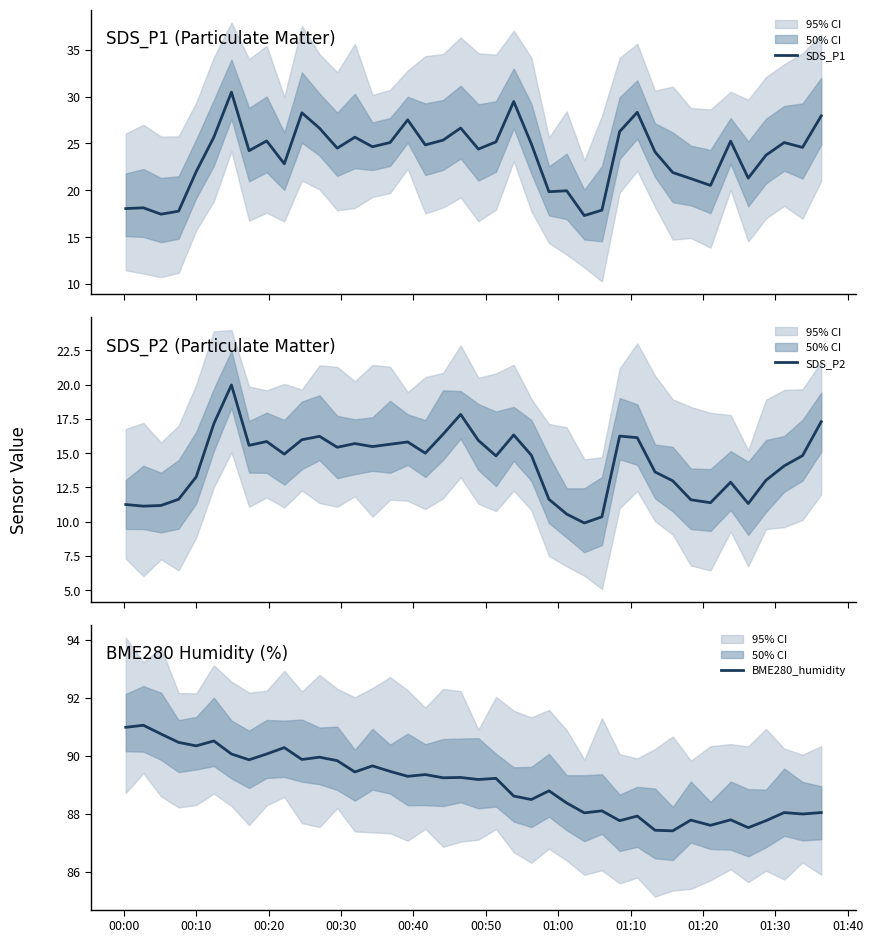

What are all the series names shown in the legend?

SDS_P1, SDS_P2, BME280_humidity